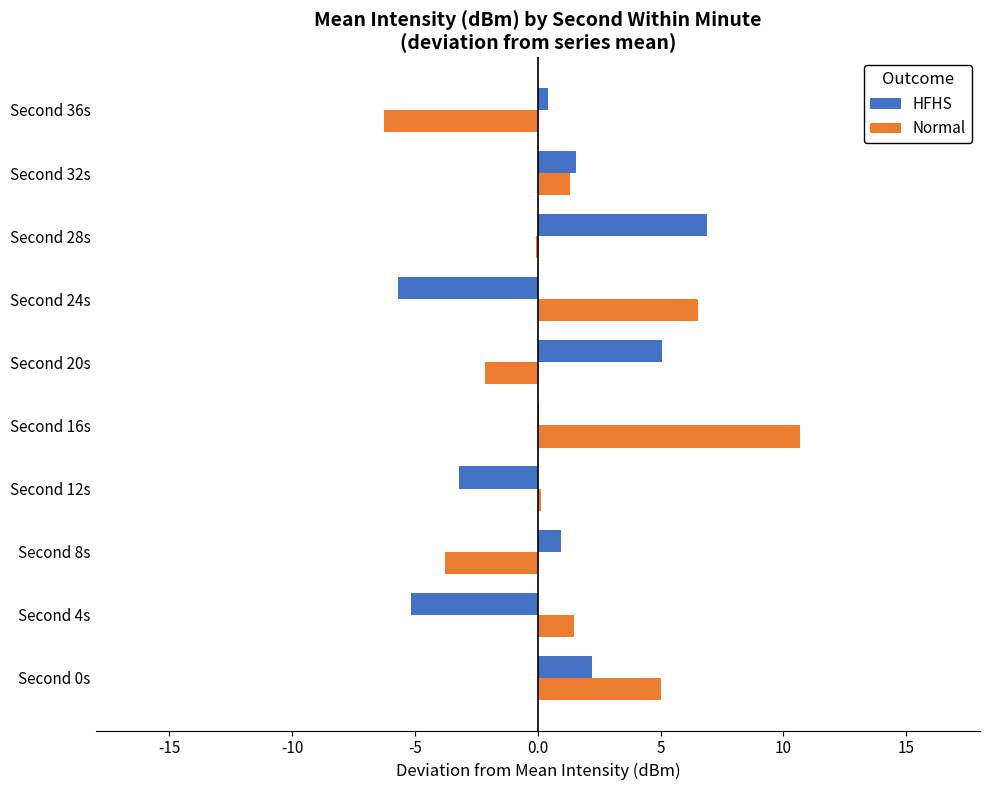

At which category does the chart reach its peak across all series?

Second 16s